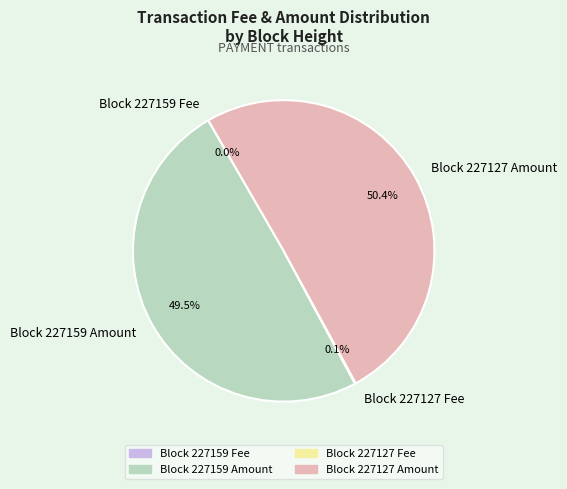

What is the largest slice in the pie chart?

Block 227127 Amount